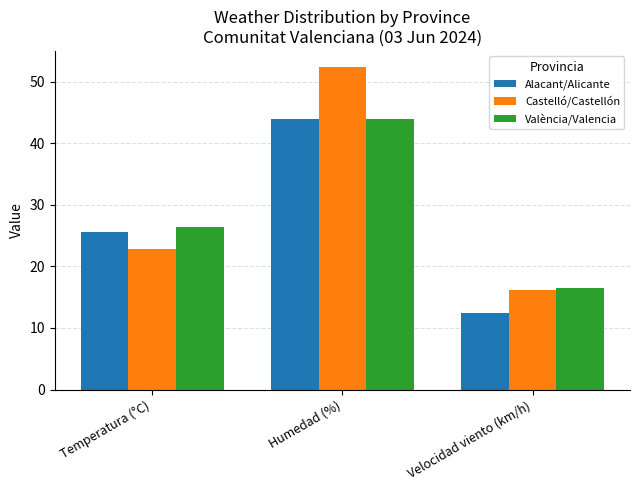

What is the spread (max minus min) of values at Velocidad viento (km/h)?

4.0